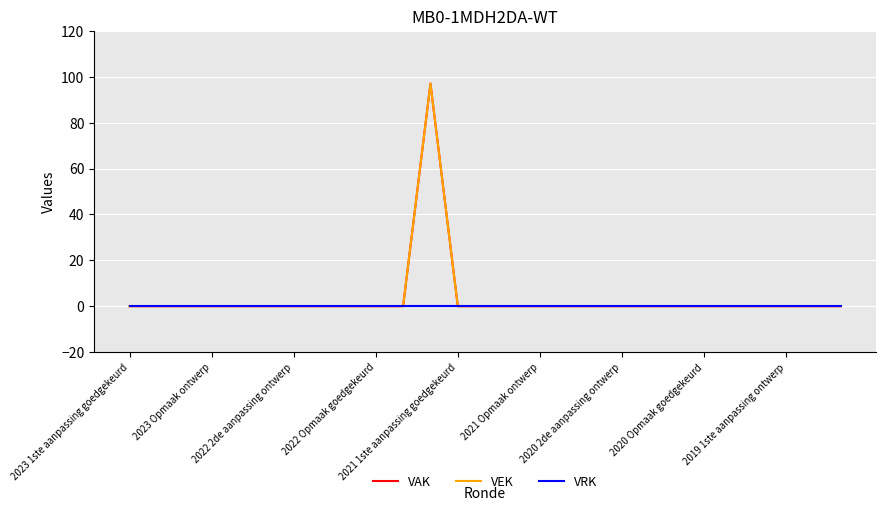

What is the difference between the maximum and minimum values in the VEK series?

97